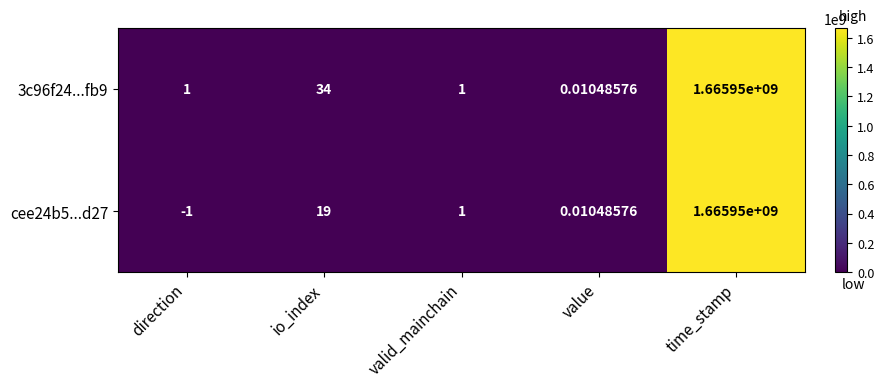

At which label is cee24b5...d27 closest to 832974999?

io_index